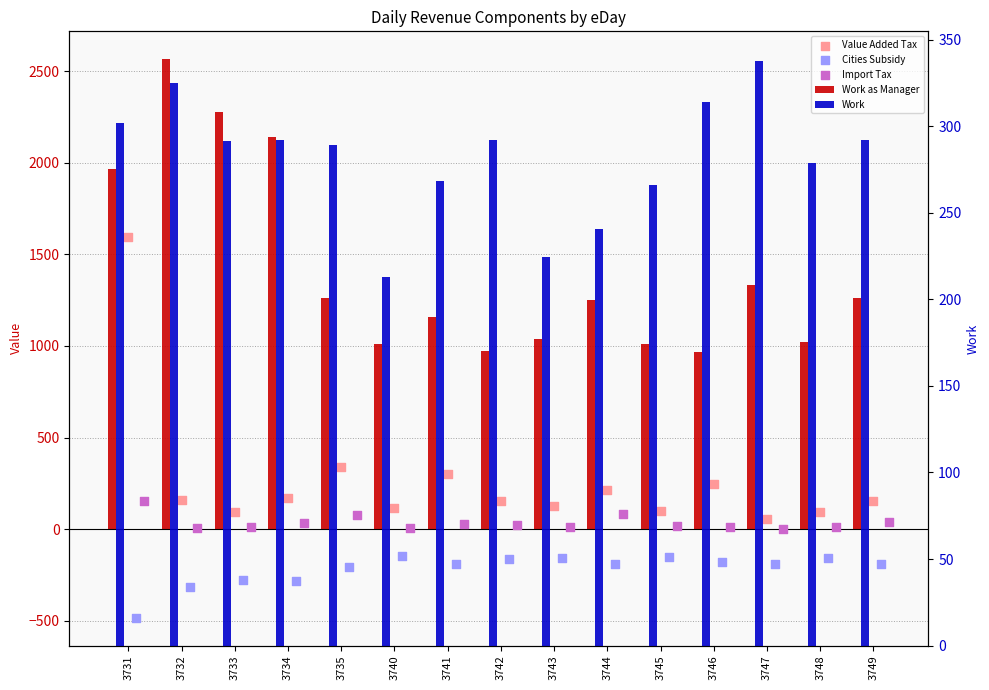

Which series has the largest total across all categories?

Work as Manager